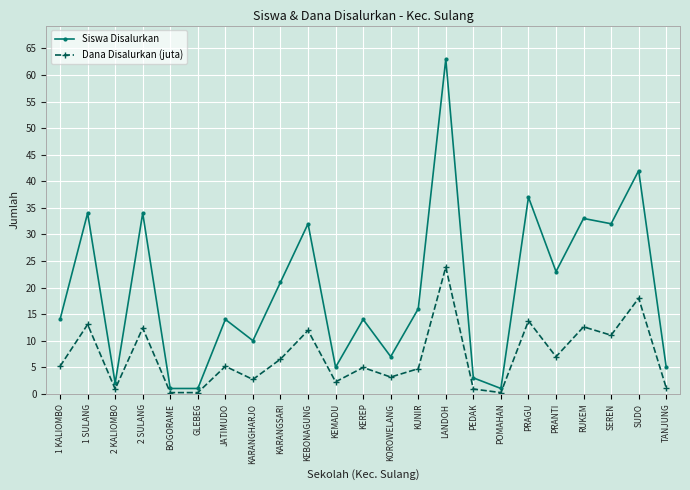

True or false: Dana Disalurkan (juta) has a value of 6.5 at KARANGSARI.

True